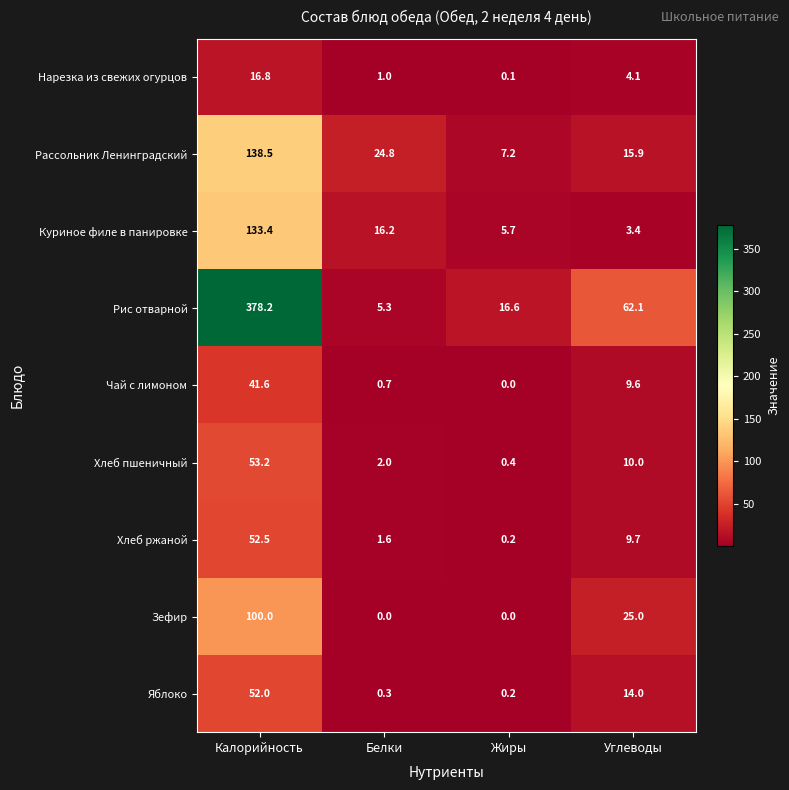

Which category has the highest value across all series?

Калорийность